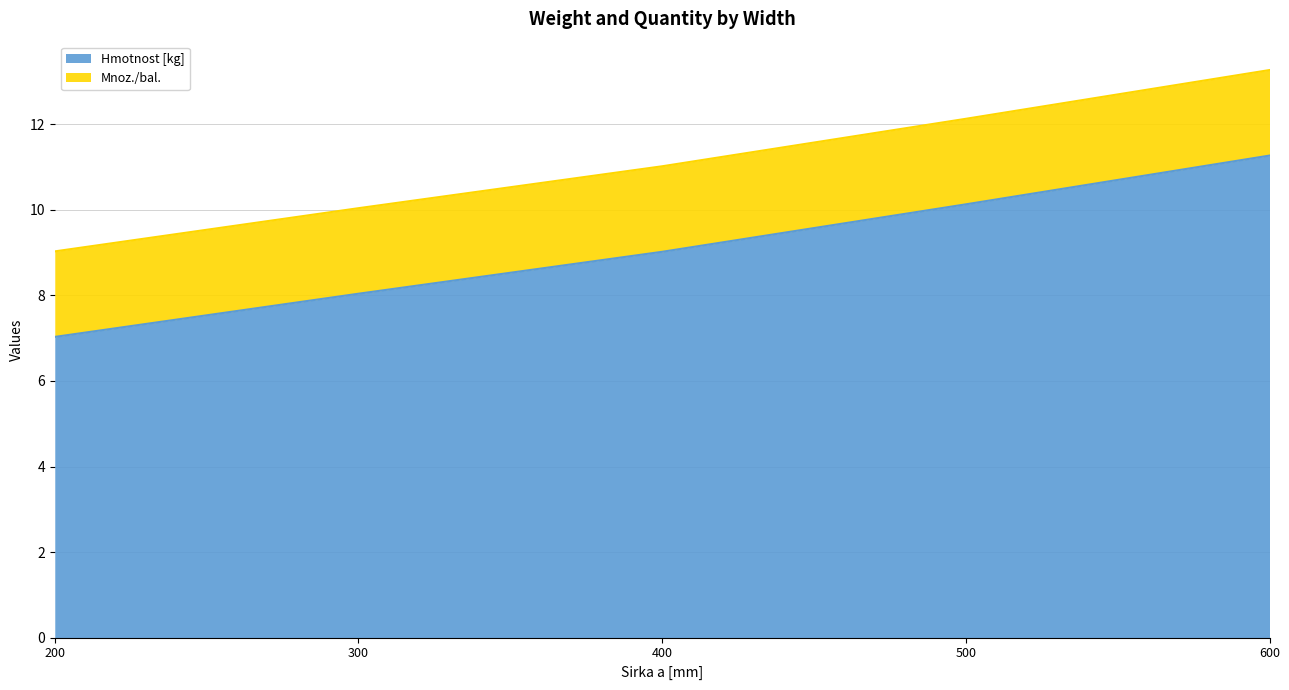

What is the sum of the values at 200 and 400?

16.1